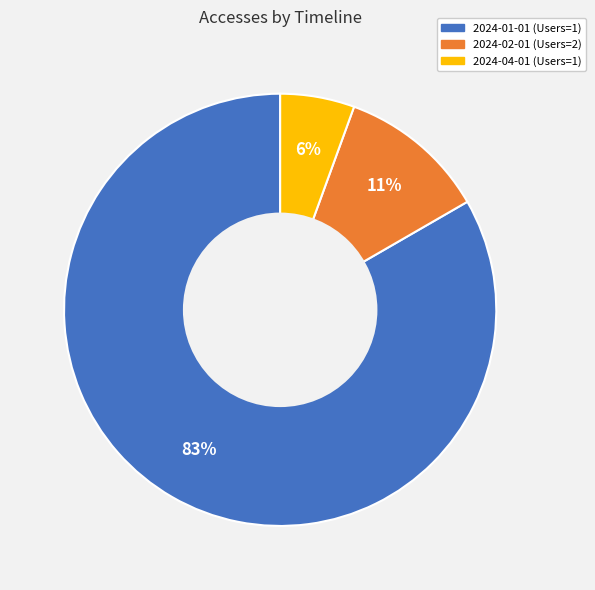

How many slices are in this pie chart?

3